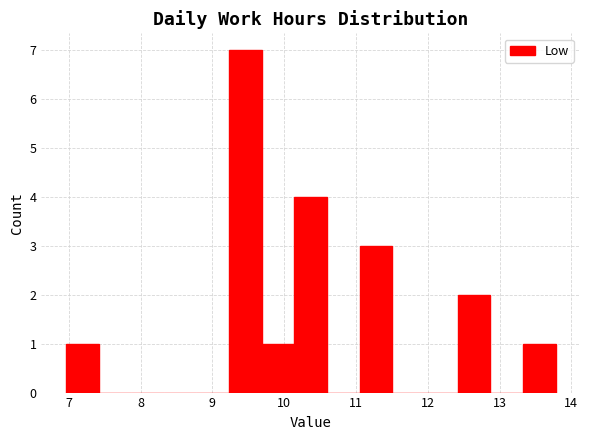

Which range on the x-axis has the tallest bar?

9.2 to 9.7